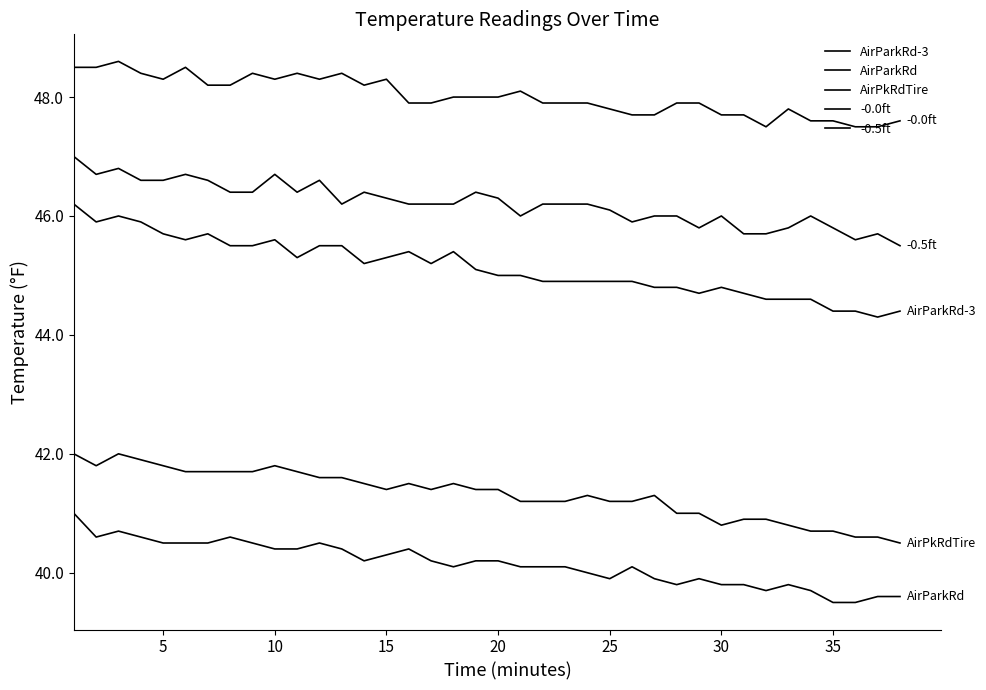

What is the maximum value for AirParkRd-3?

46.2